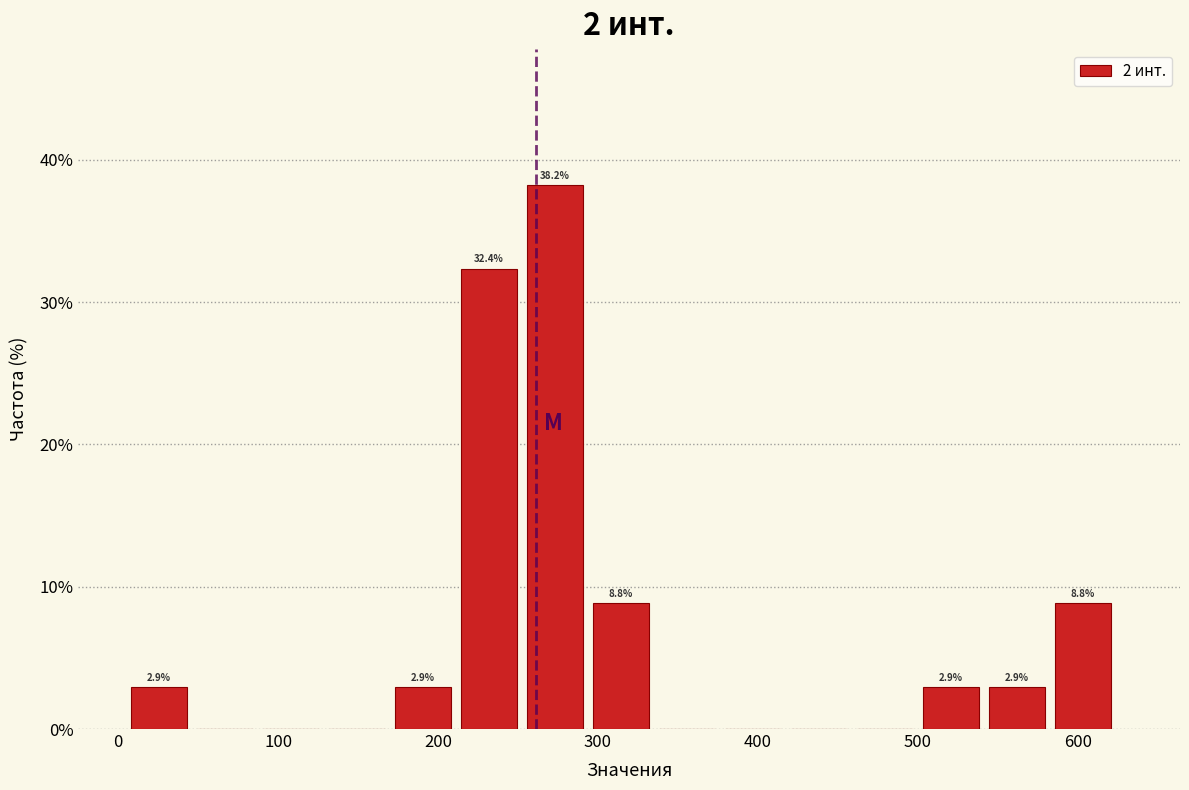

Which range on the x-axis has the tallest bar?

250 to 290